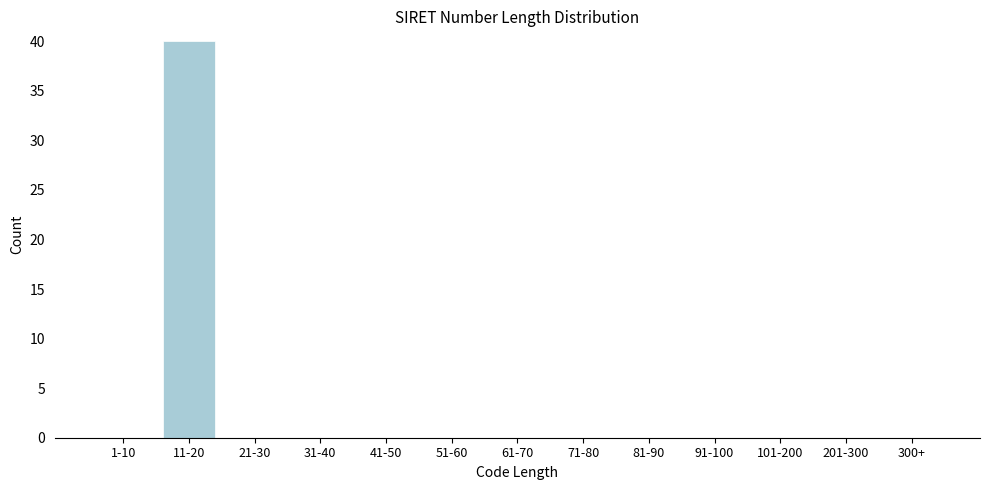

Reading left to right, what are all the values shown in this chart?

1-10=0	11-20=40	21-30=0	31-40=0	41-50=0	51-60=0	61-70=0	71-80=0	81-90=0	91-100=0	101-200=0	201-300=0	300+=0